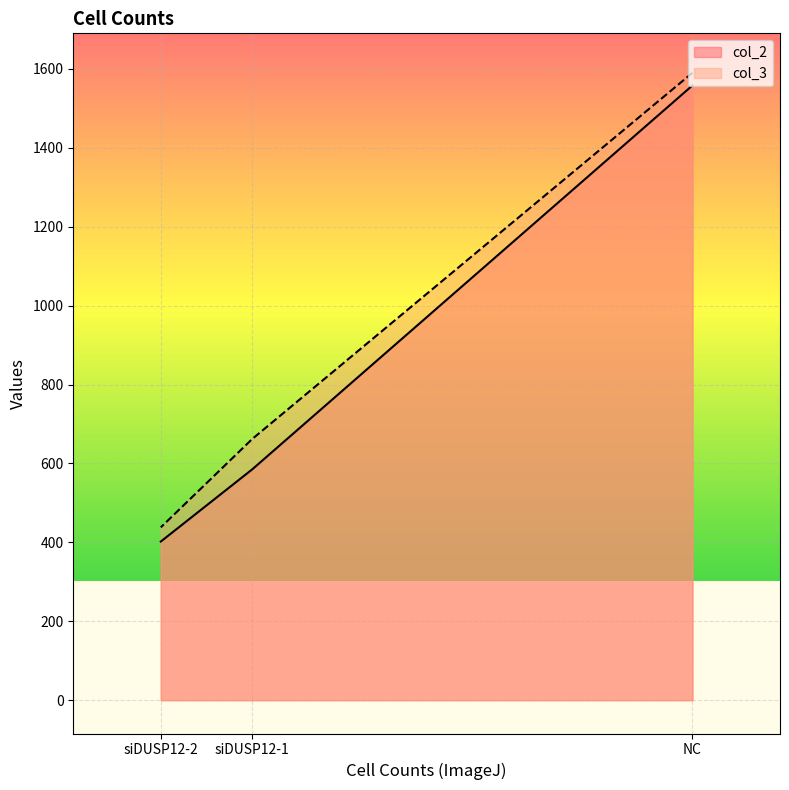

At which label is col_3 closest to 1014?

siDUSP12-1